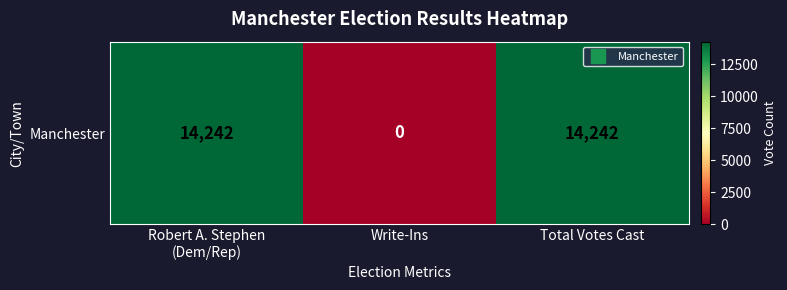

What is the average value?

9495